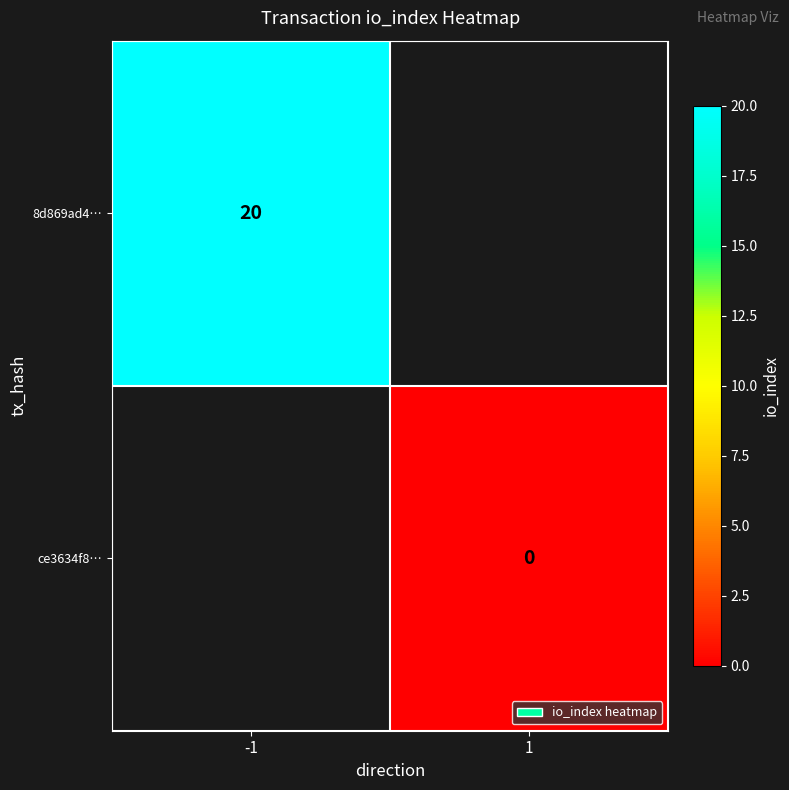

Count the number of data series in this chart.

2